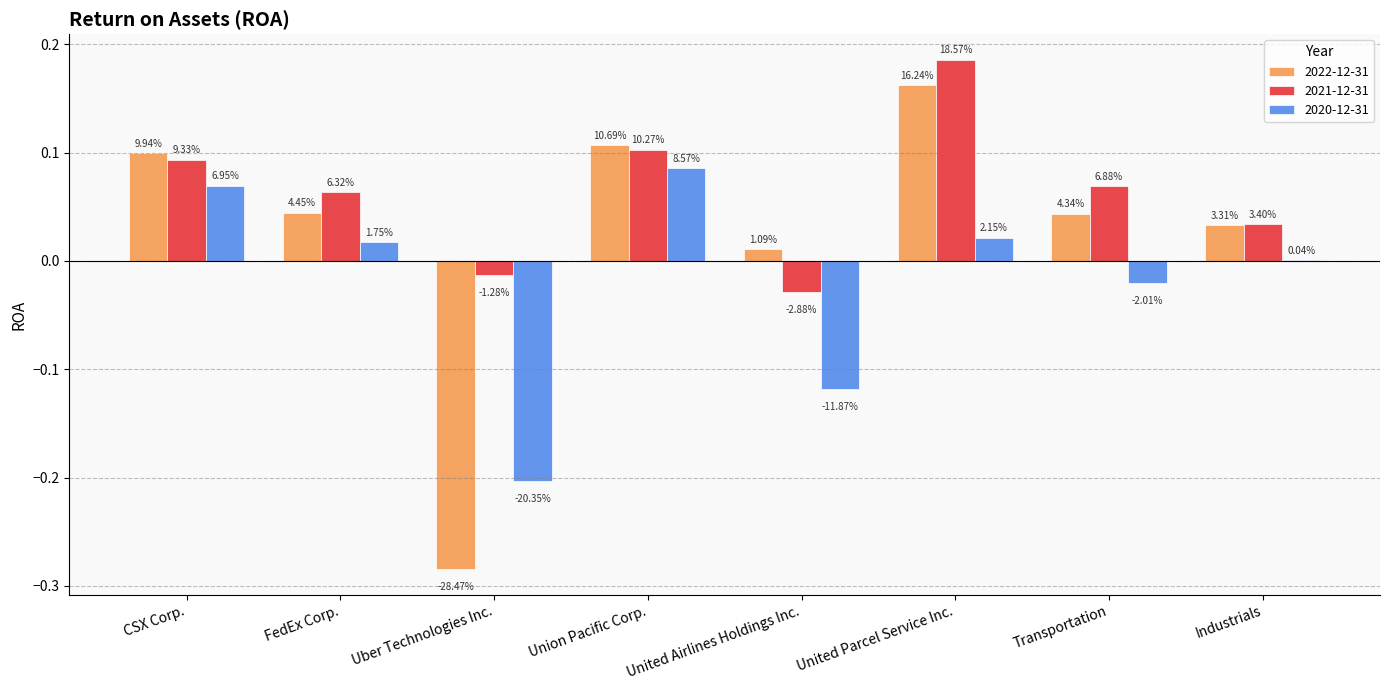

How many groups of bars are there?

8